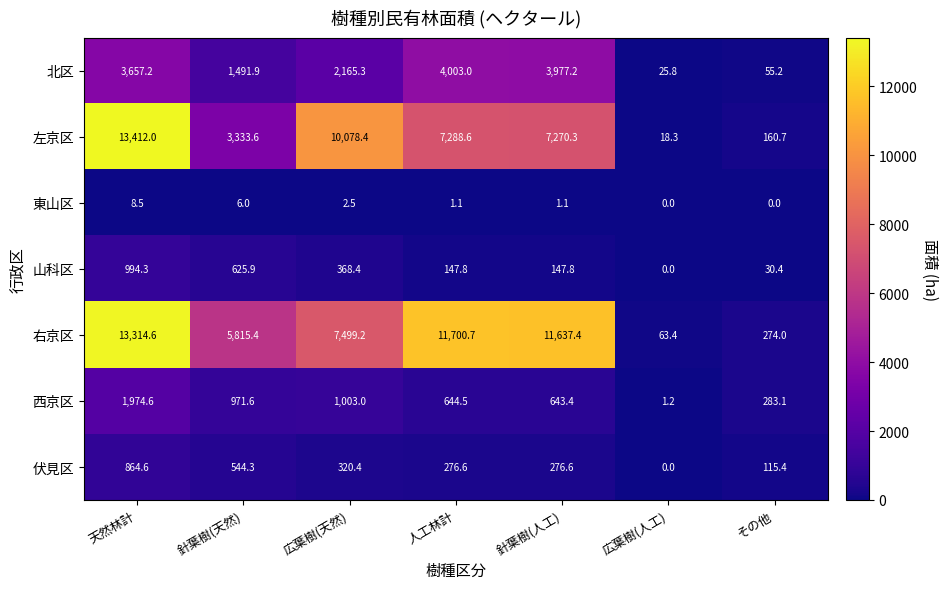

Rank the series at 針葉樹(天然) from lowest to highest value.

東山区, 伏見区, 山科区, 西京区, 北区, 左京区, 右京区